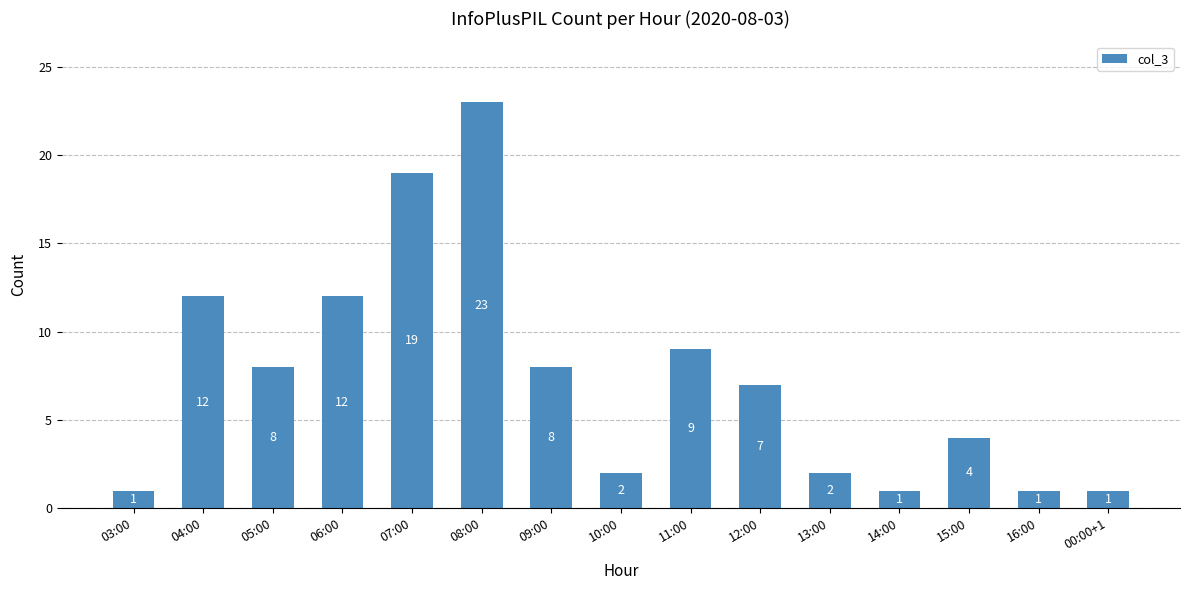

Does the chart contain any negative values?

No